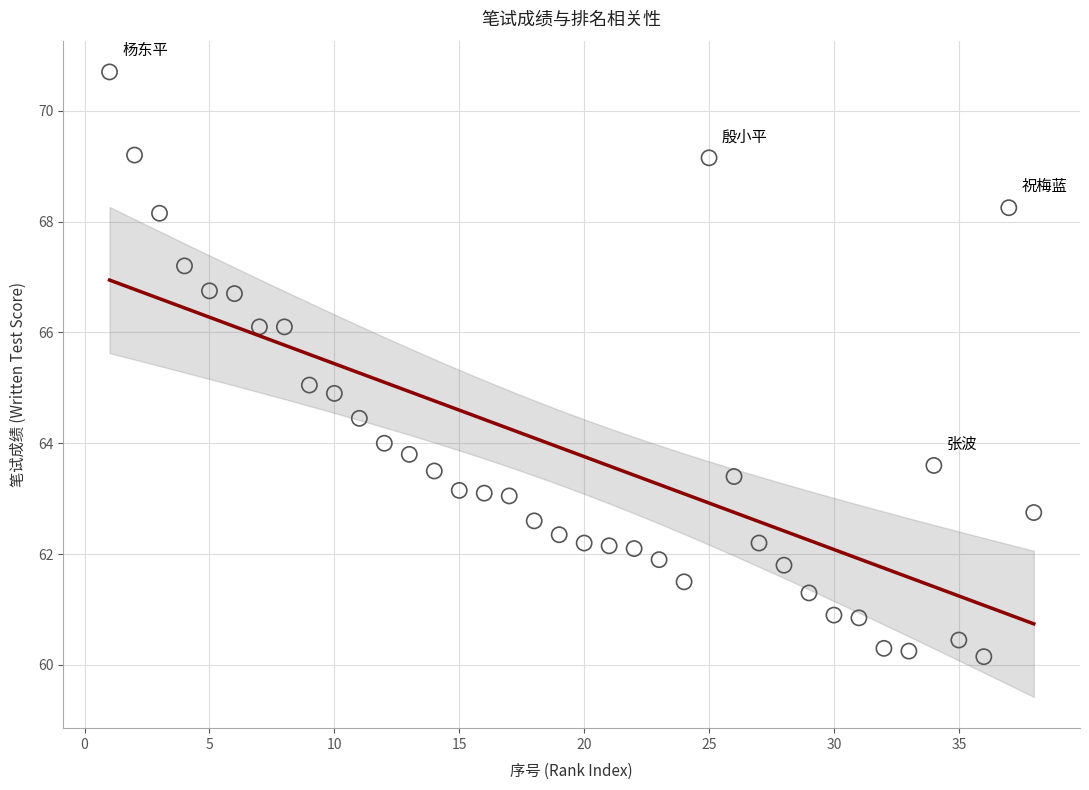

How many data points are displayed?

38